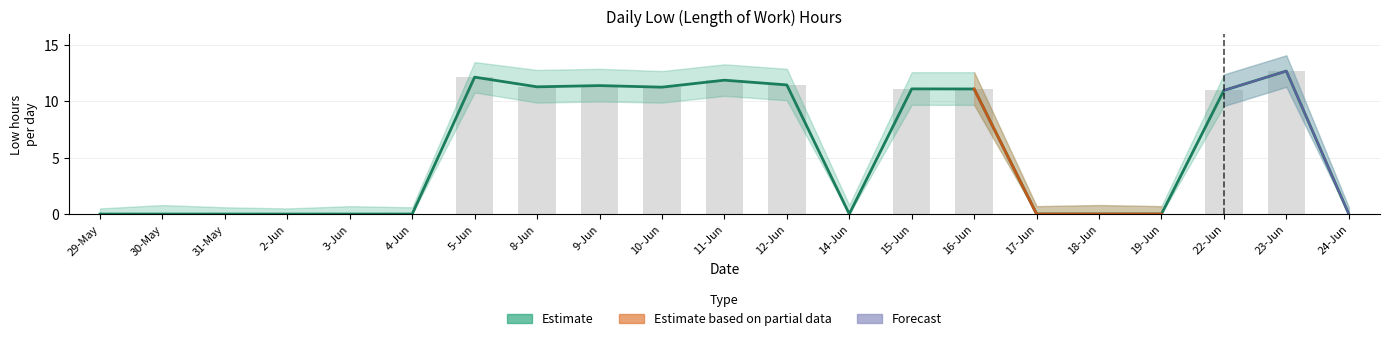

What is the sum of the values at 15-Jun and 14-Jun?

11.1